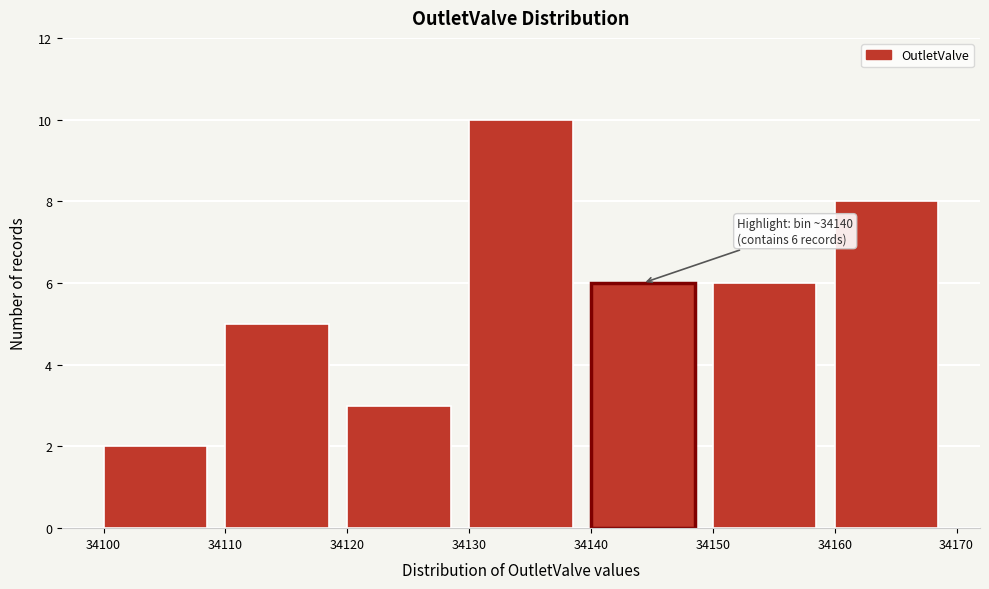

Which range on the x-axis has the tallest bar?

34130 to 34140